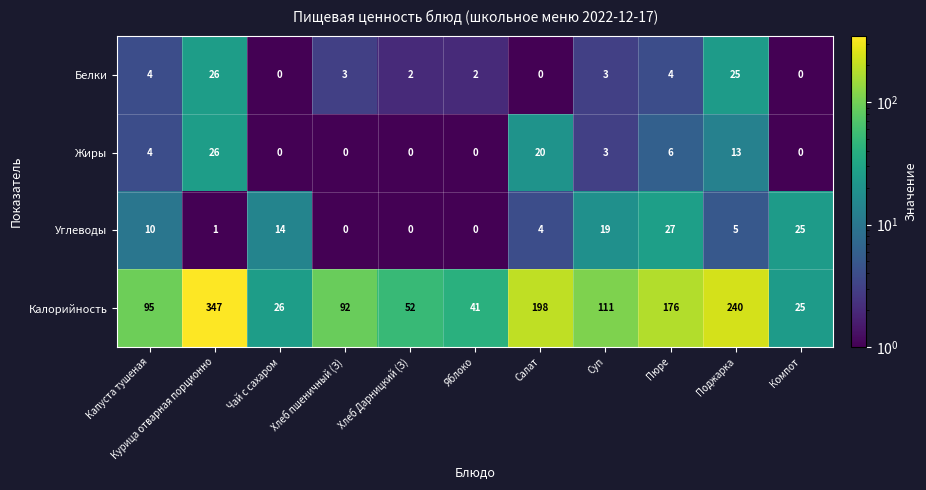

What is the difference between the highest and lowest values at Суп?

108